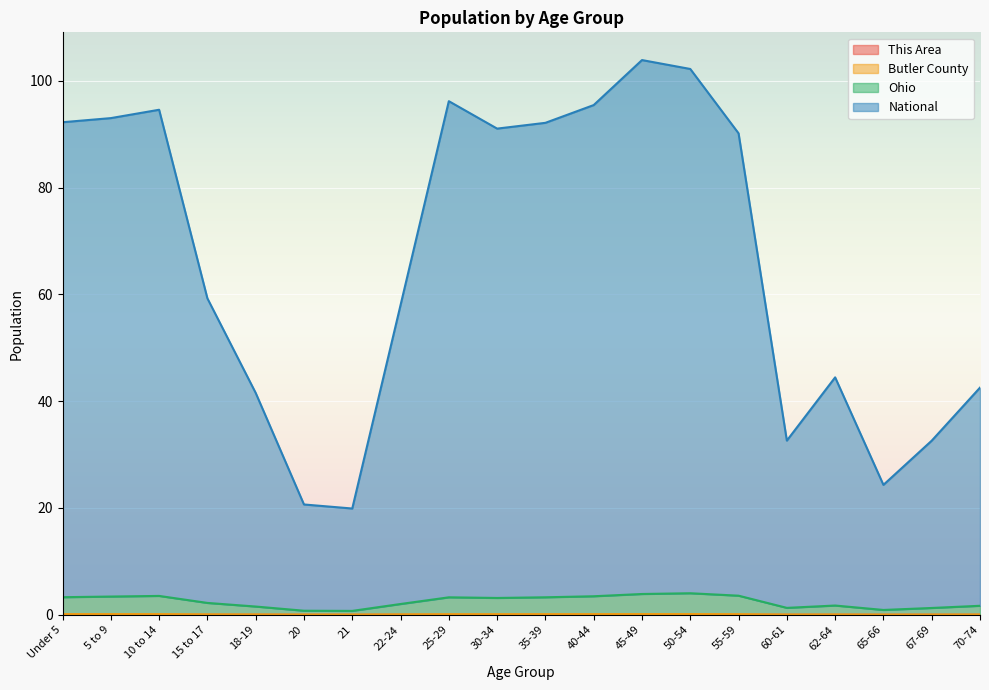

What is the approximate value of Ohio at 18-19?

1.5